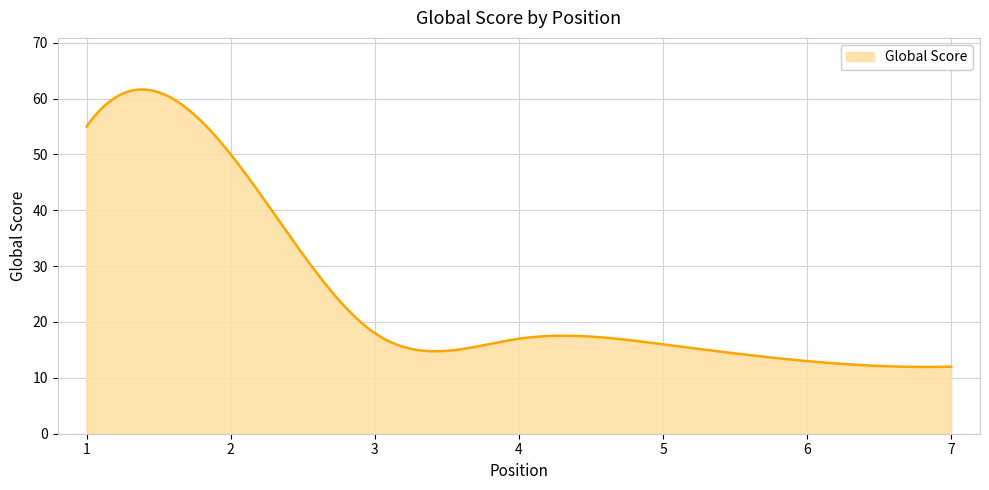

What is the smallest value displayed?

11.9